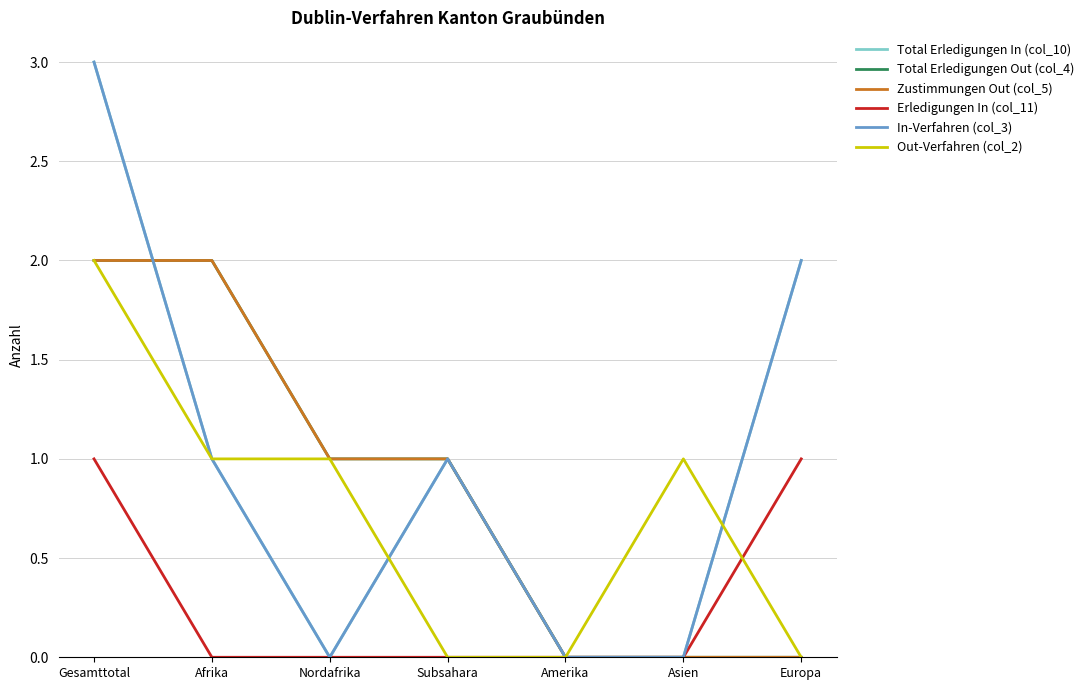

Does the chart have visible grid lines?

Yes